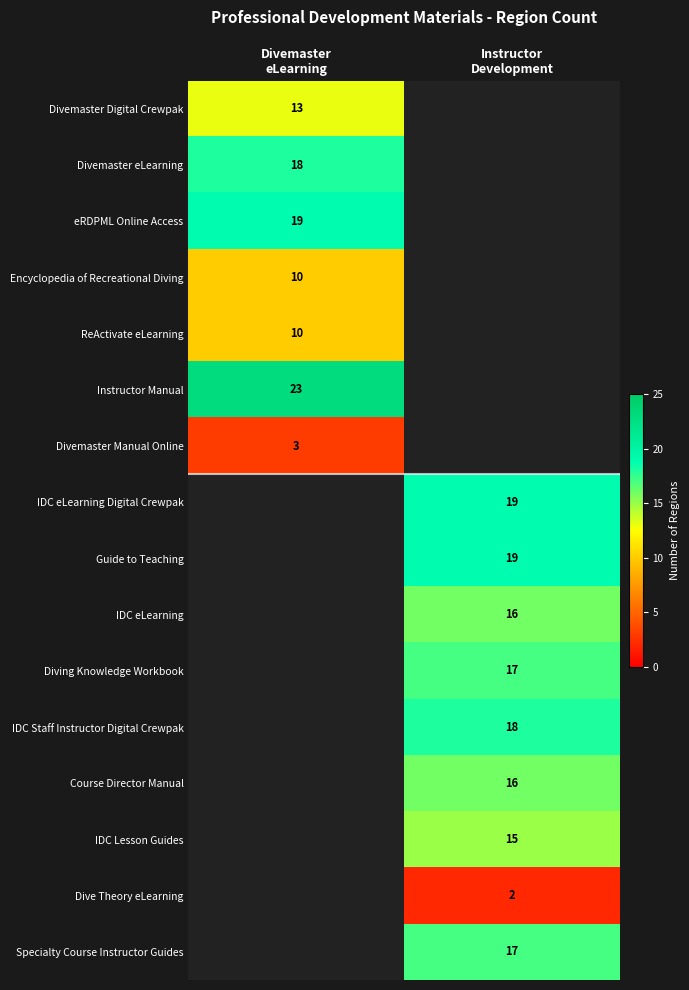

How many categories are shown in the chart?

2